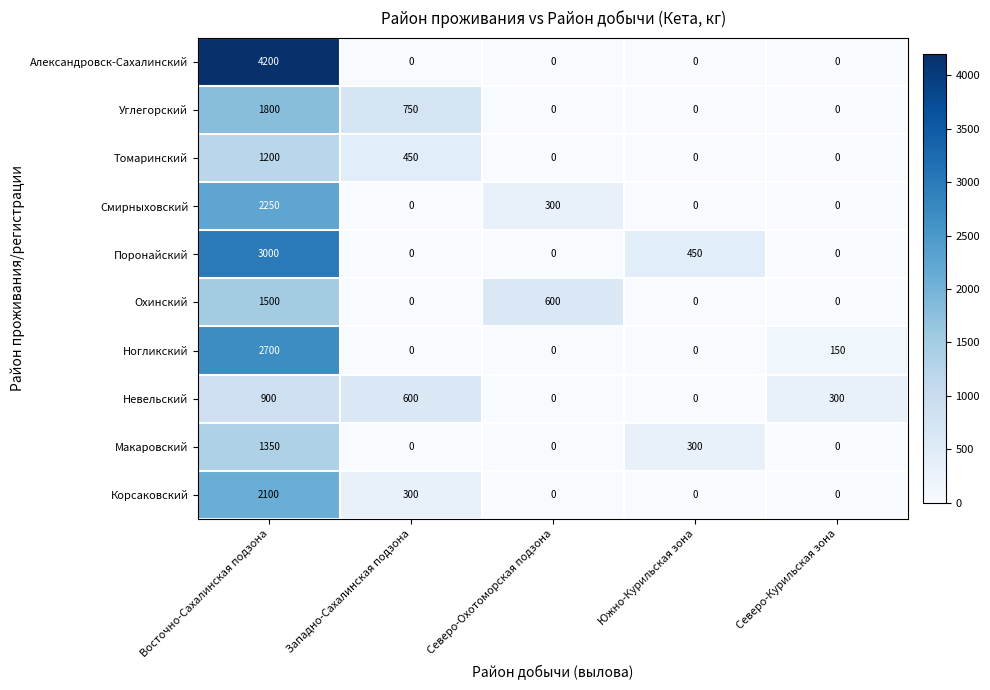

Count the number of data series in this chart.

10